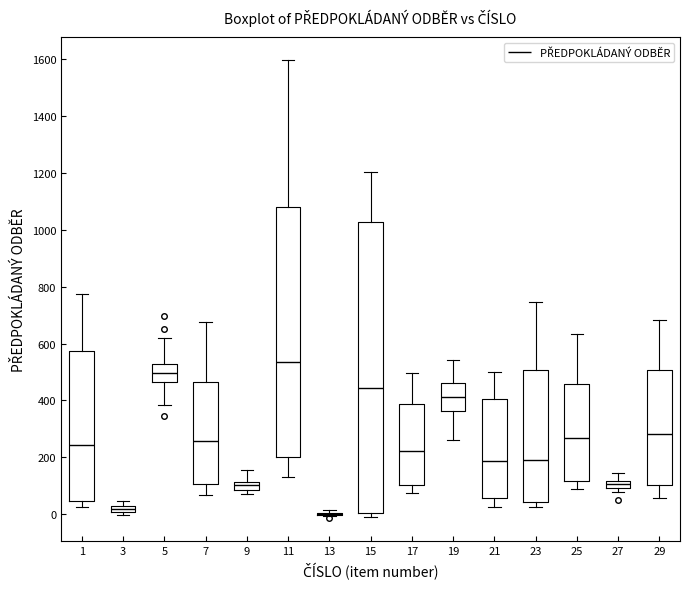

Which box is the tallest, from its lower edge to its upper edge?

15